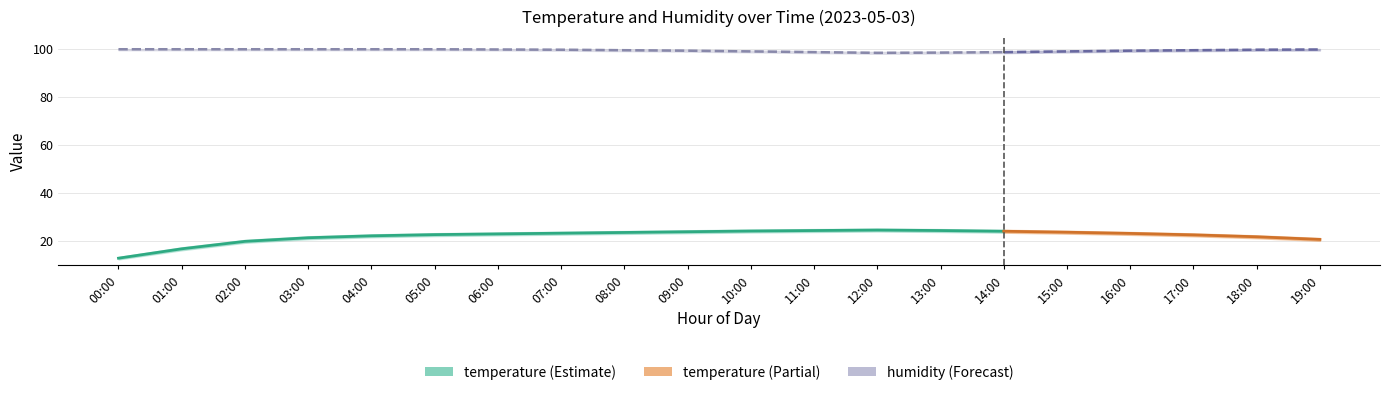

At which category does humidity_high reach its first local valley?

12:00